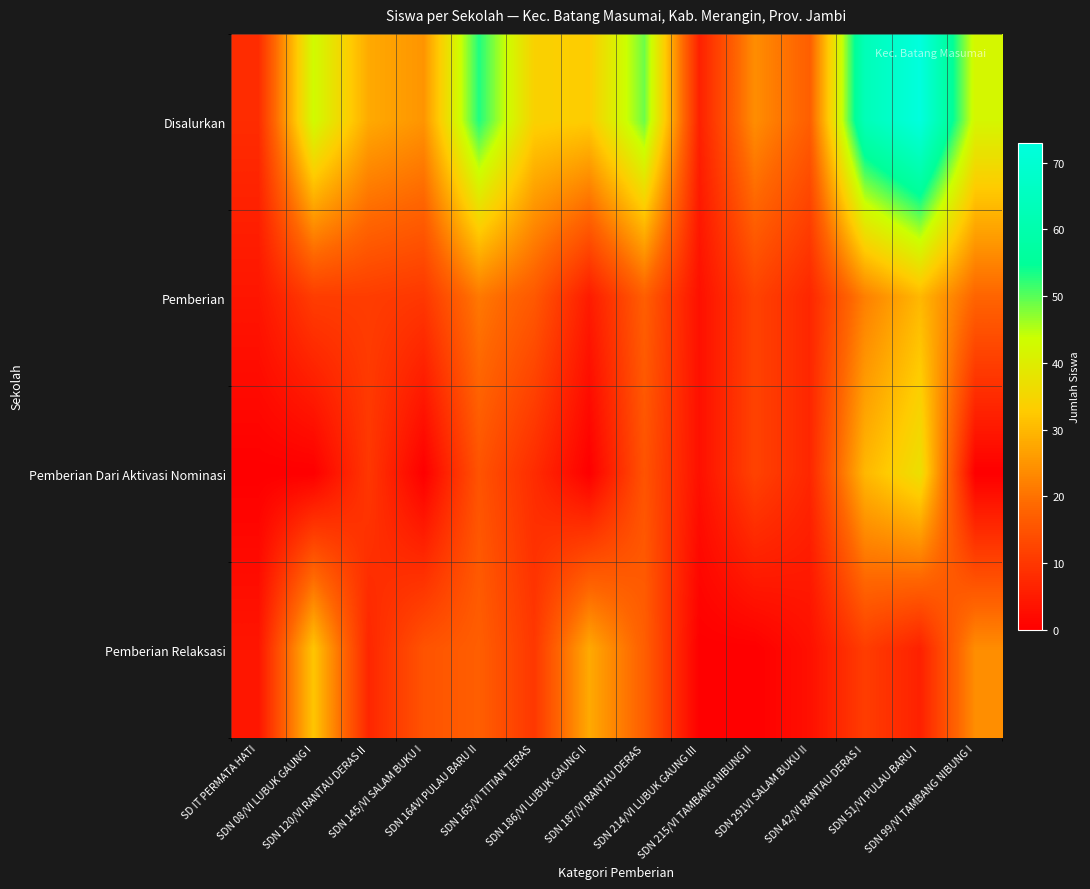

At SDN 99/VI TAMBANG NIBUNG I, list the series in order from largest to smallest.

Disalurkan, Pemberian Relaksasi, Pemberian, Pemberian Dari Aktivasi Nominasi